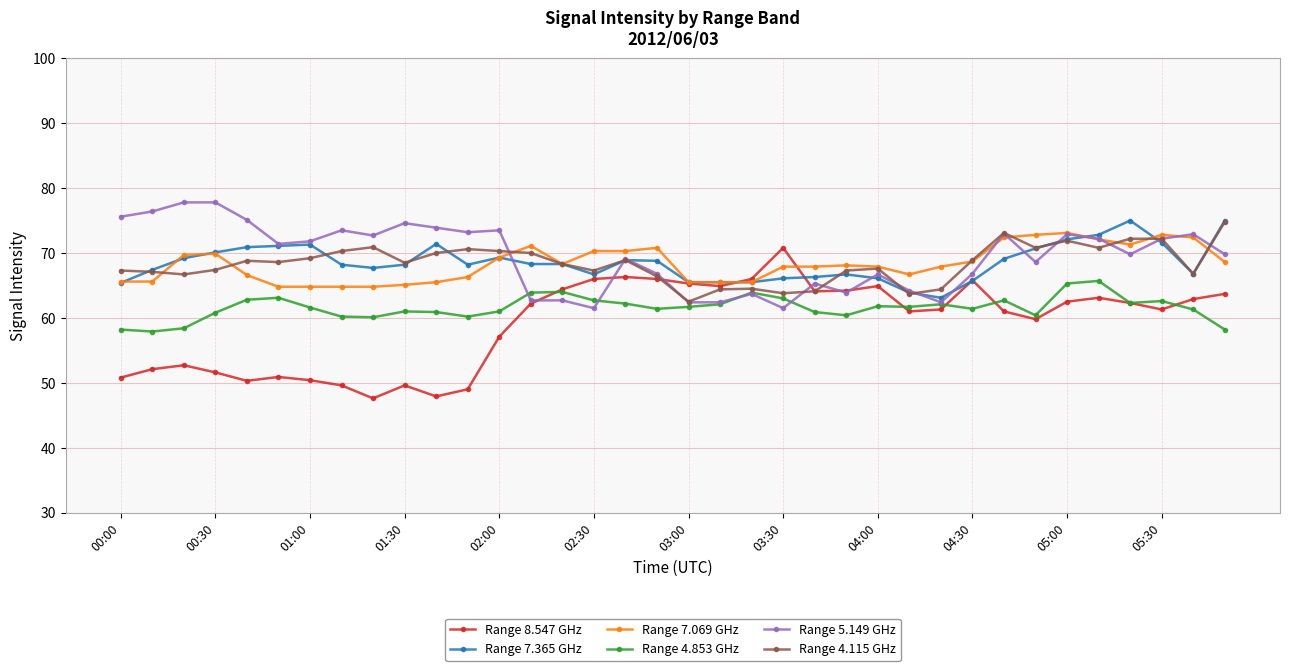

What is the value of the Range 5.149 GHz point at the 30th from the left?

68.6